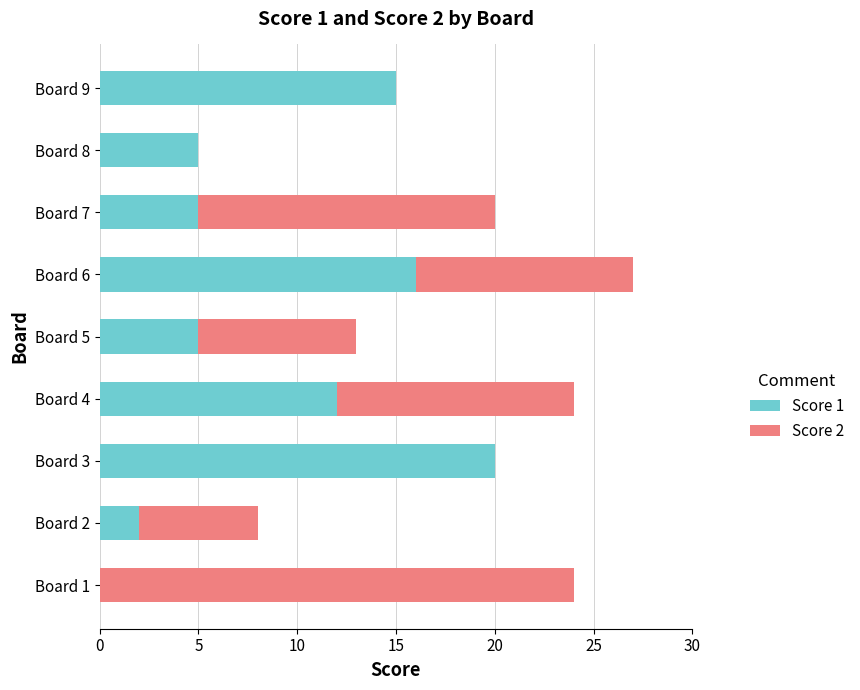

True or false: Score 1 has a value of 6 at Board 9.

False